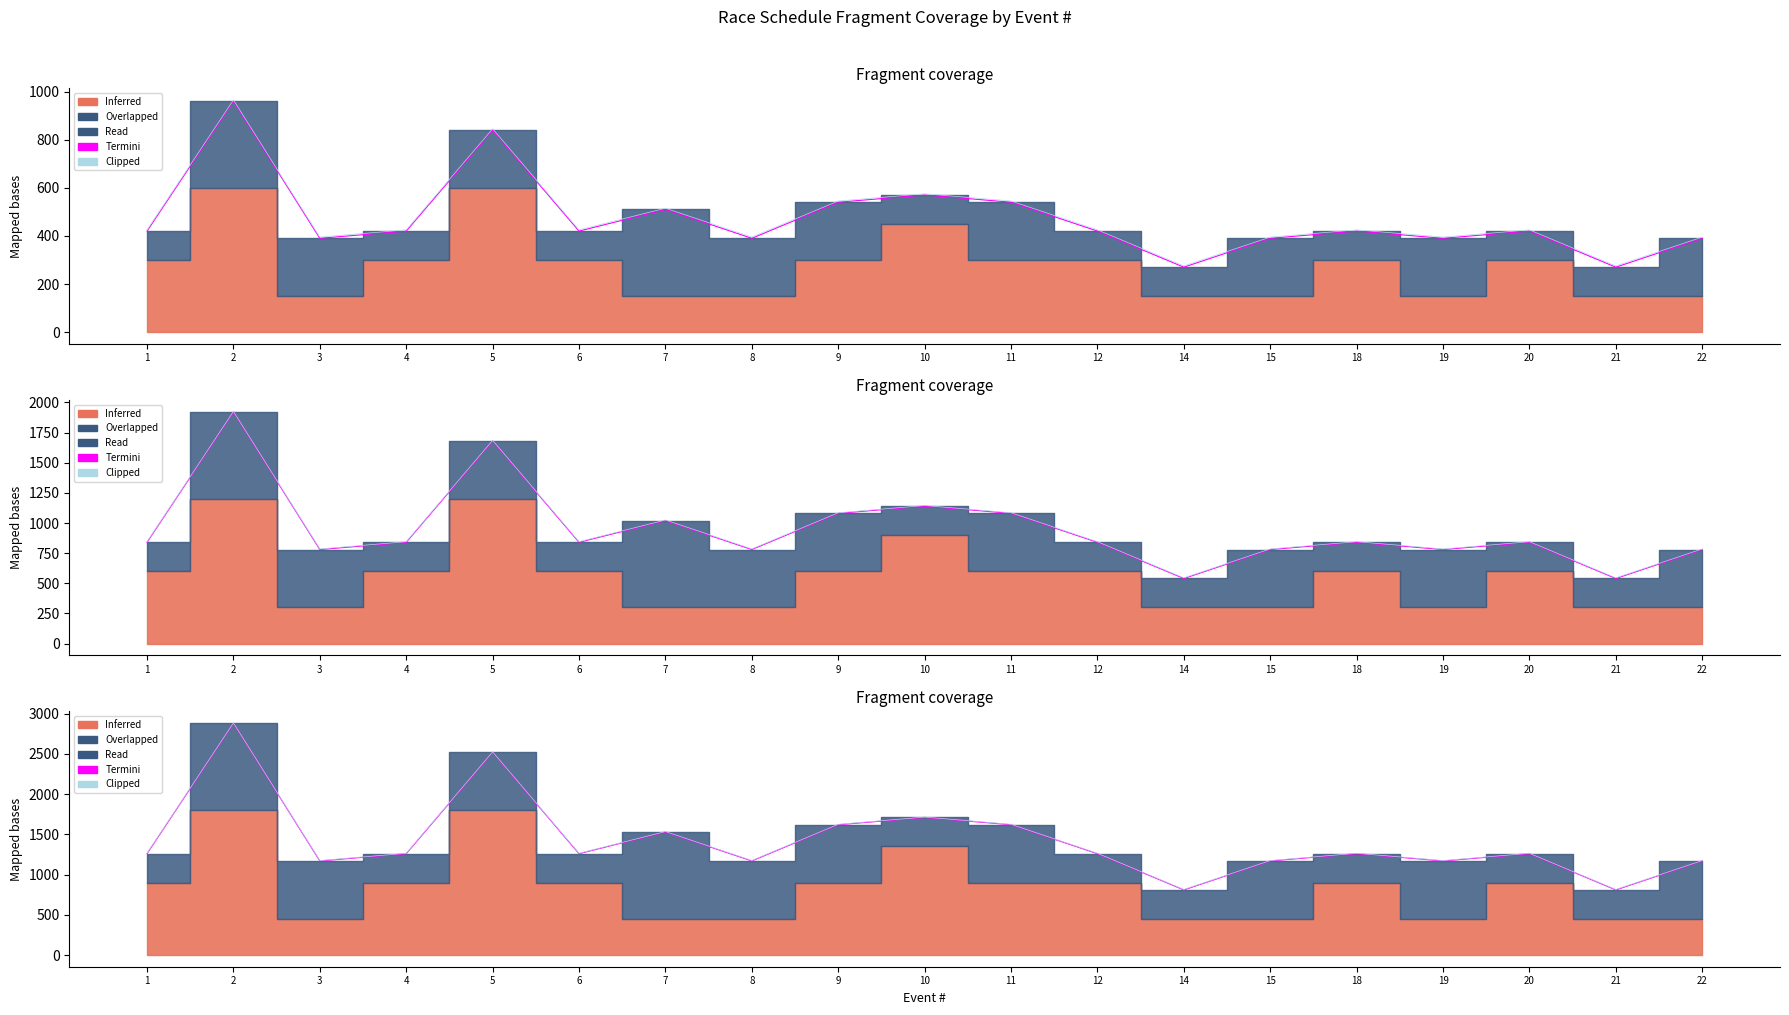

Between 15 and 22, which series saw the biggest shift?

Termini